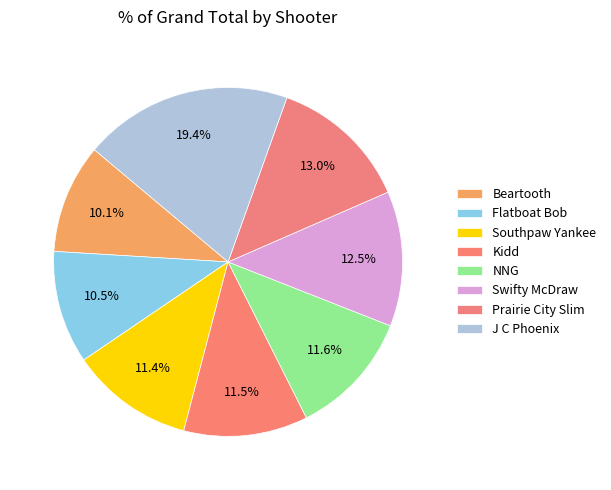

To the nearest percent, what portion does NNG represent?

12%